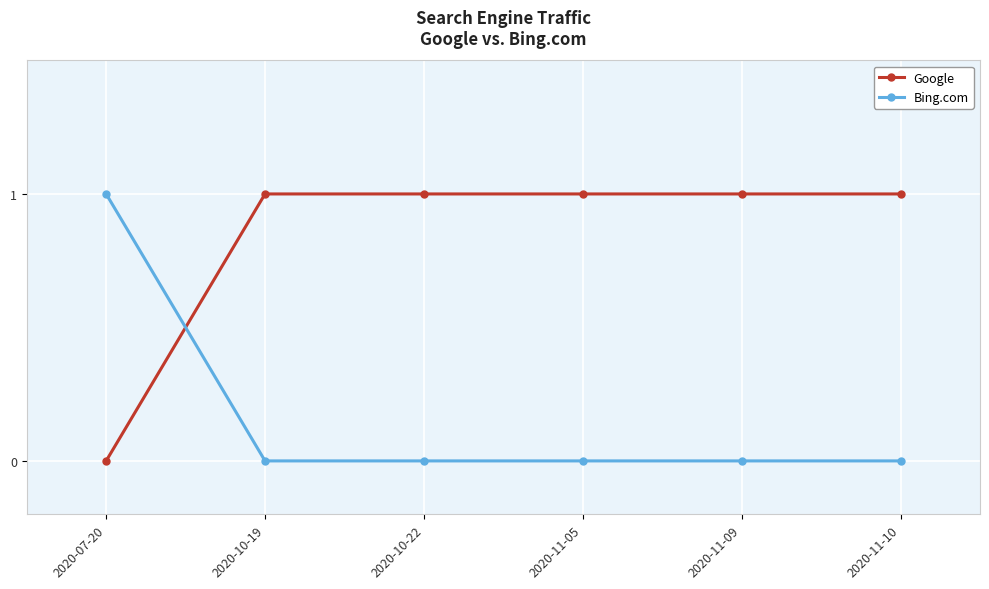

How many data points does each series have?

6